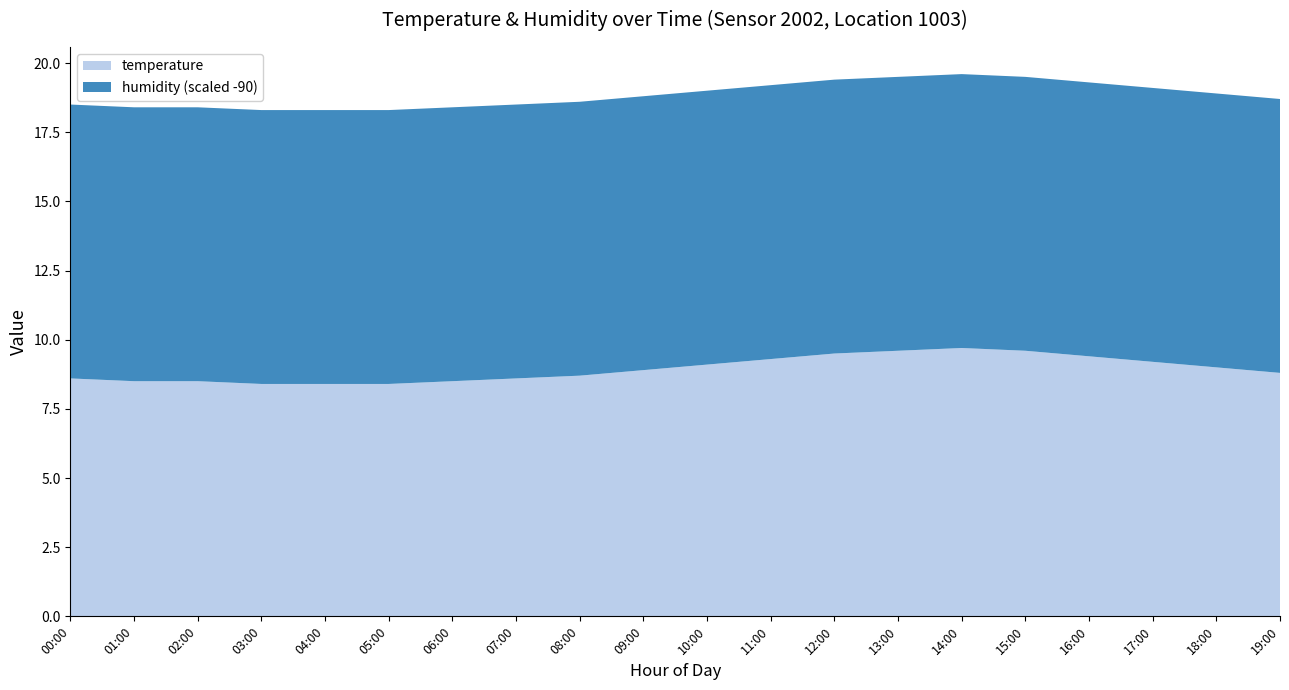

Reading left to right, extract all data points from this chart.

temperature: 8.6	8.5	8.5	8.4	8.4	8.4	8.5	8.6	8.7	8.9	9.1	9.3	9.5	9.6	9.7	9.6	9.4	9.2	9.0	8.8
humidity: 99.9	99.9	99.9	99.9	99.9	99.9	99.9	99.9	99.9	99.9	99.9	99.9	99.9	99.9	99.9	99.9	99.9	99.9	99.9	99.9